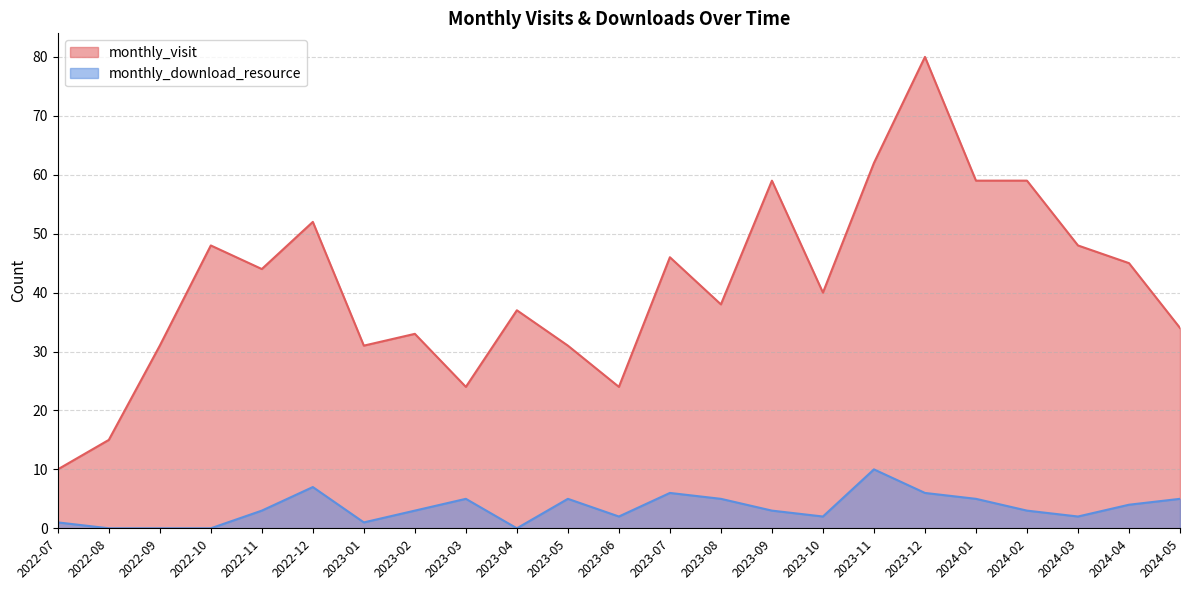

How many values in the monthly_visit series exceed 40?

11